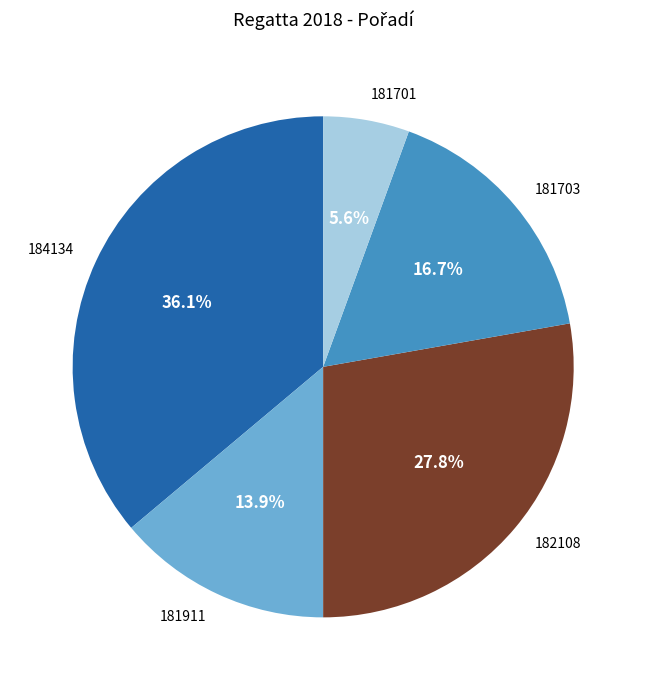

To the nearest percent, what percentage of the pie is 181703?

17%